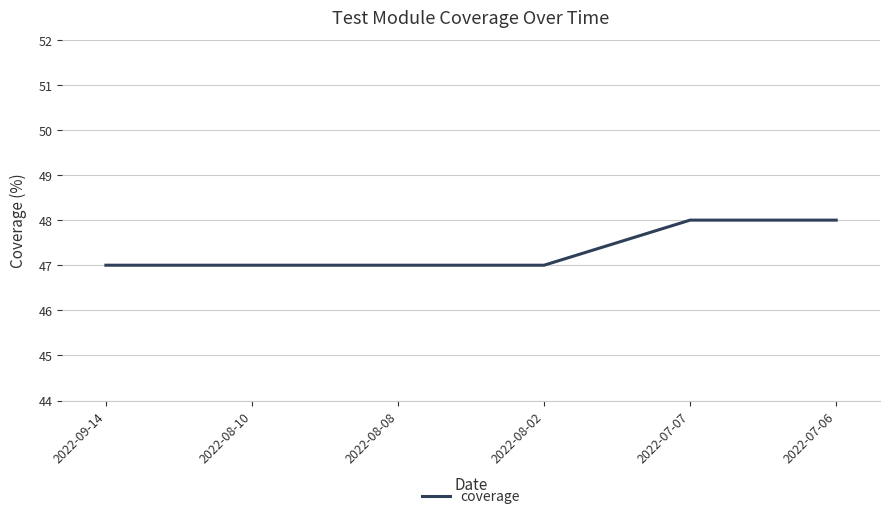

What is the minimum value shown in the chart?

47